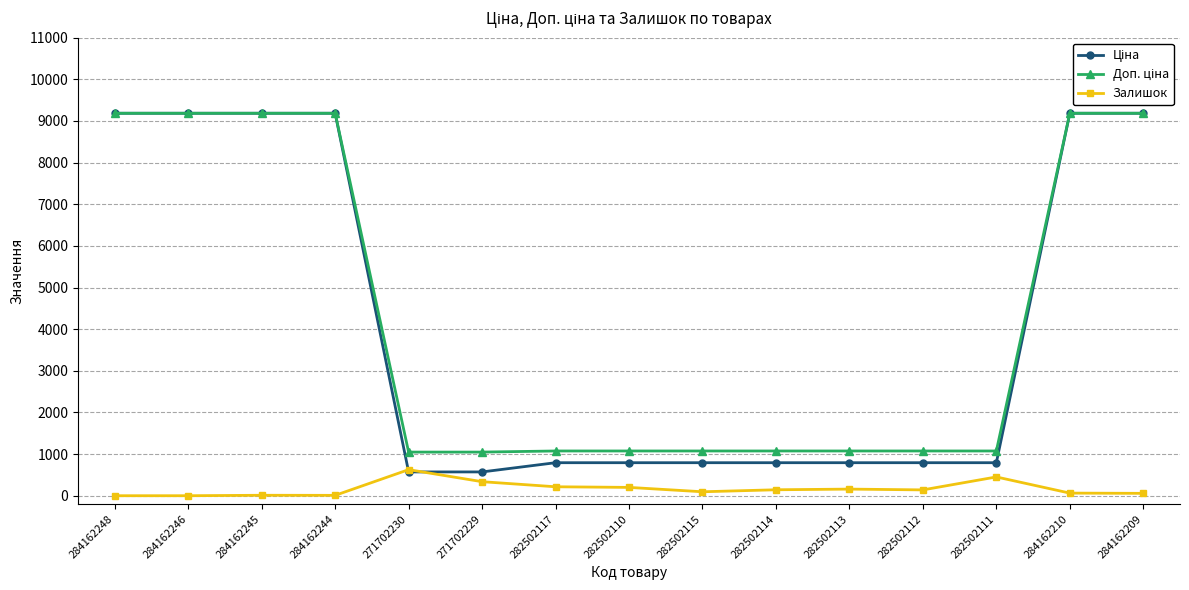

What is the total value across all series at 282502114?

2010.7